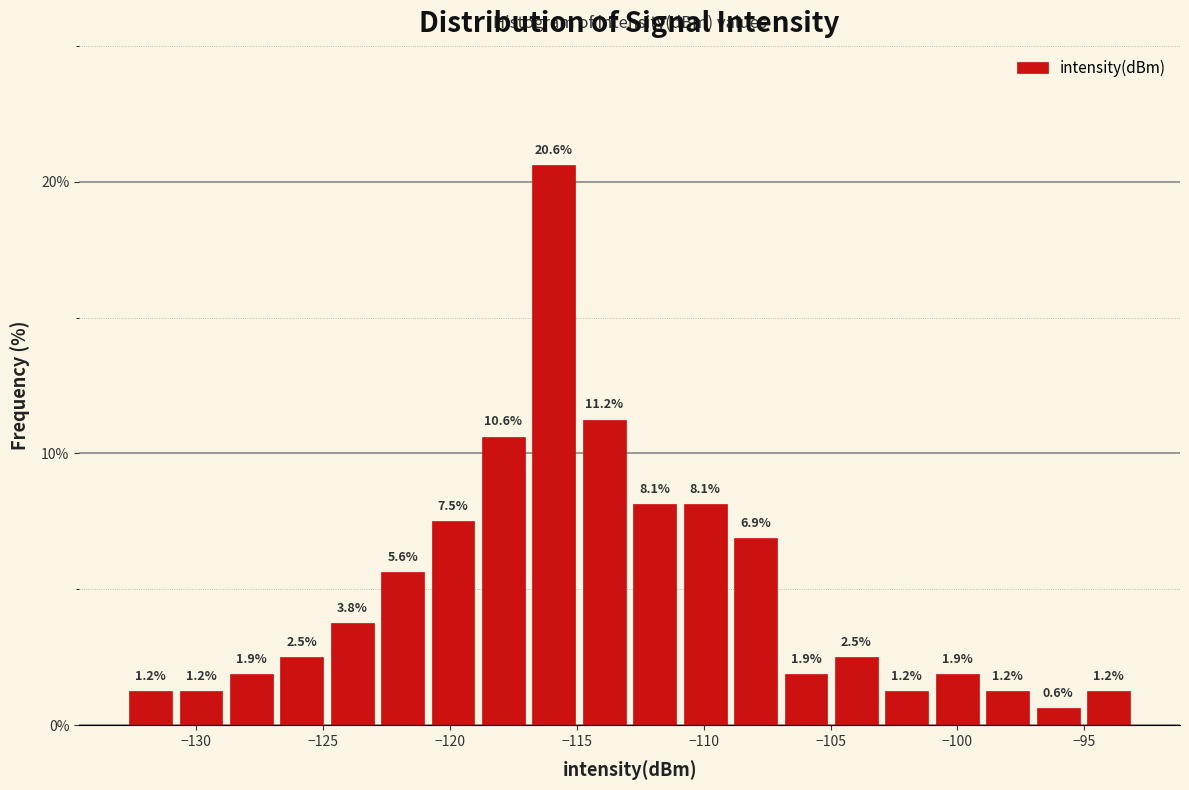

Around what value on the x-axis is the tallest bar? Give the approximate position of its centre, as read against the axis.

-116.0